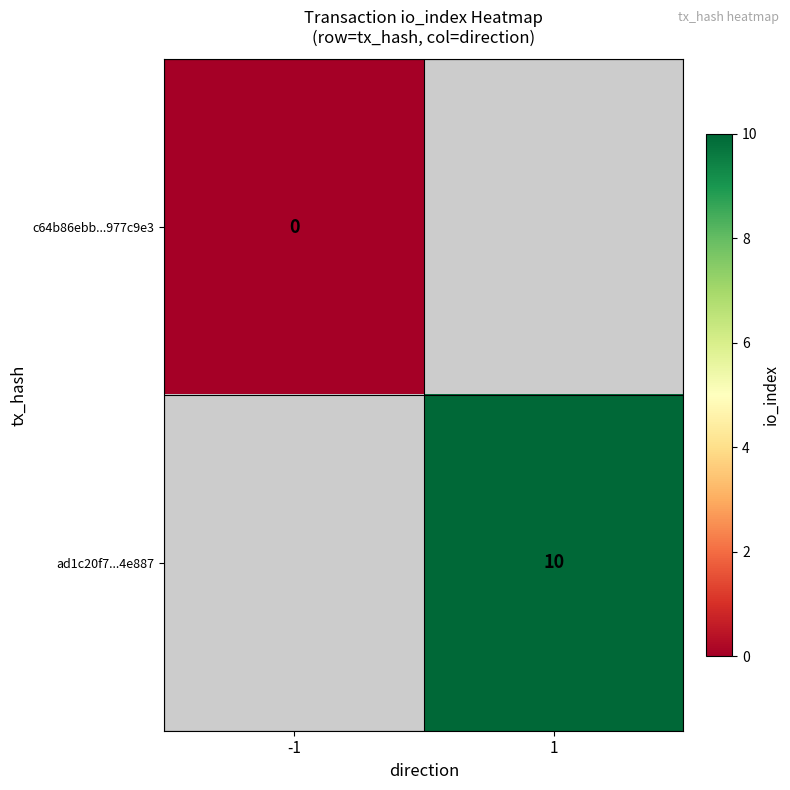

Is the value of c64b86ebb...977c9e3 at -1 greater than the value of ad1c20f7...4e887 at 1?

No